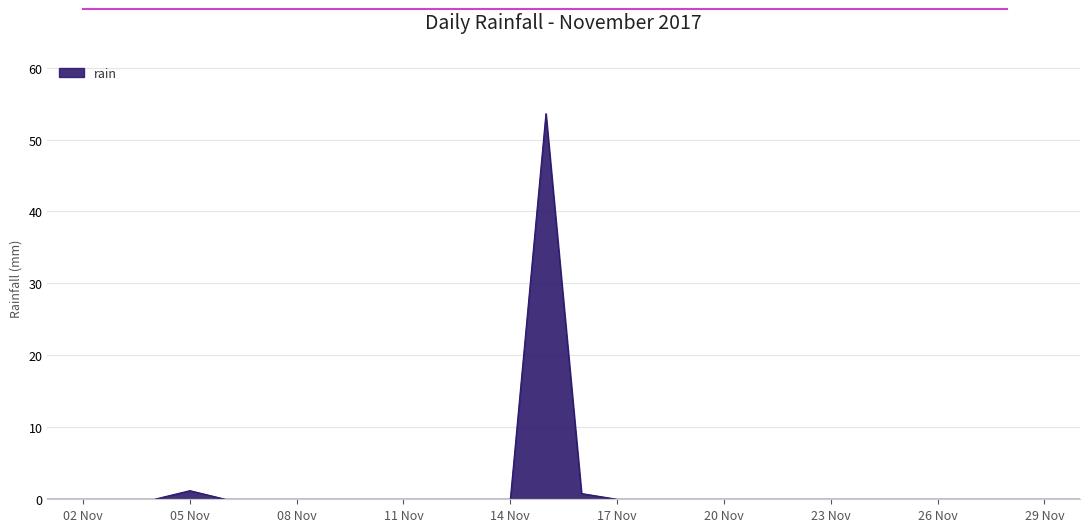

What is the difference between the maximum and minimum values?

53.6